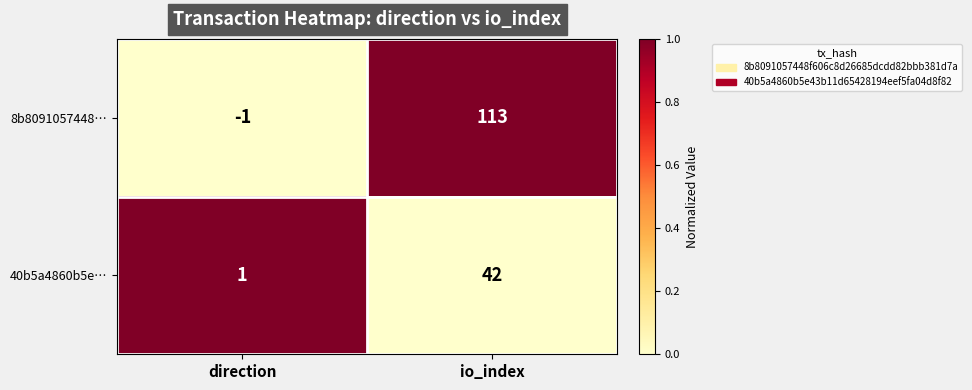

The value of 8b8091057448… at direction is -2. True or false?

False